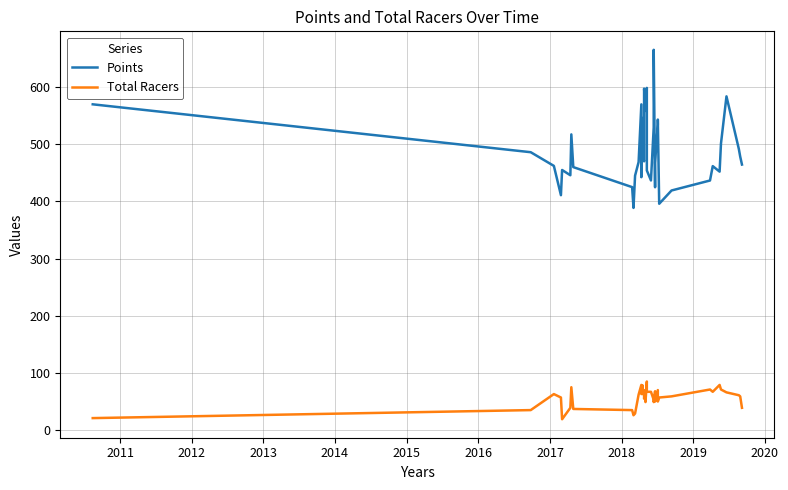

True or false: Points has a value of 109.5 at 2020.

False